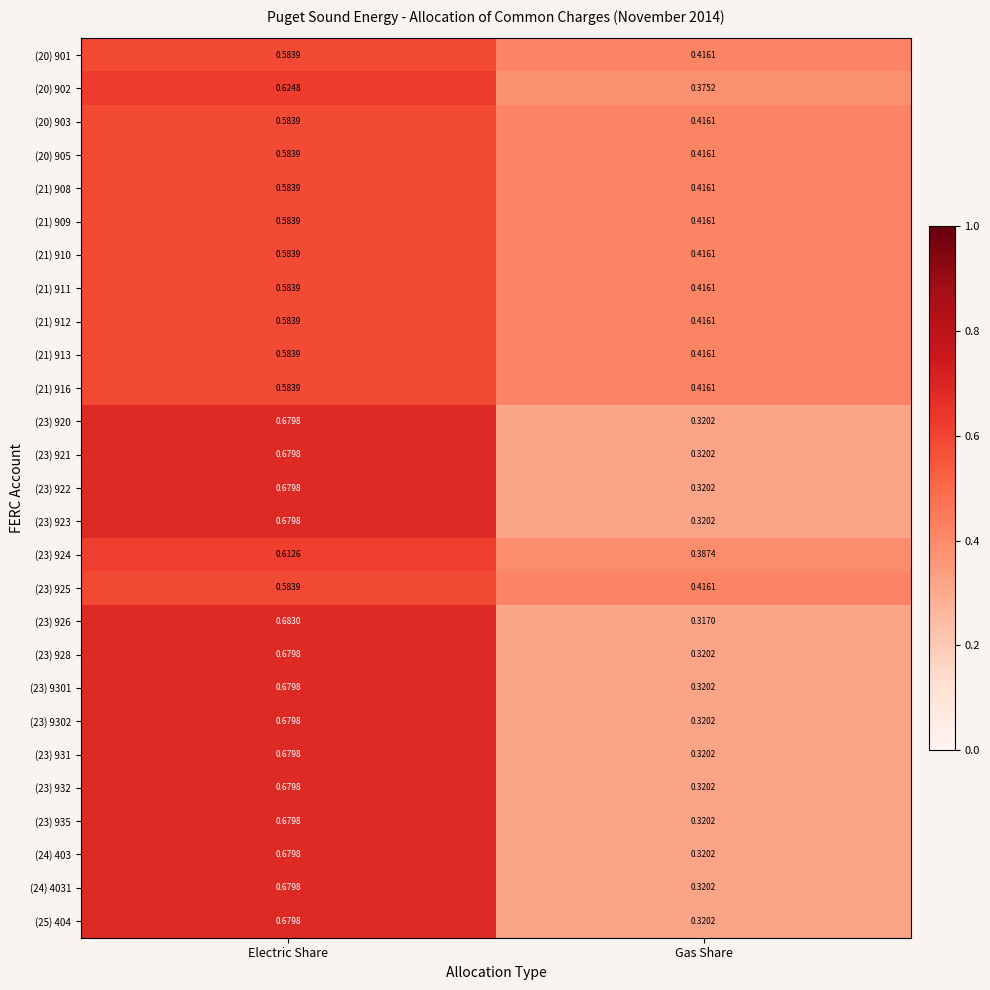

Where is (23) 925 nearest to the value 0?

Gas Share